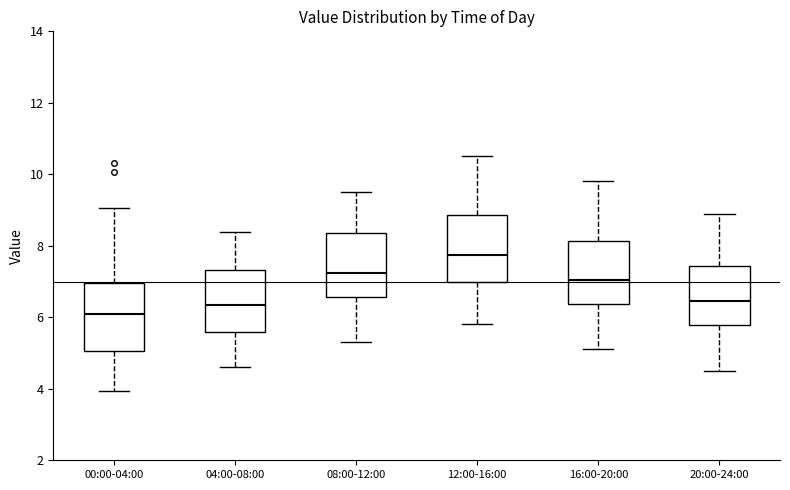

Reading left to right, read every box against the y-axis: the position of its median line, the range the box covers, and the ends of its whiskers. The values are not printed on the chart, so give them approximately, as read against the axis.

00:00-04:00: median 6.0, box 5.0 to 7.0, whiskers 4.0 to 9.0
04:00-08:00: median 6.4, box 5.6 to 7.4, whiskers 4.6 to 8.4
08:00-12:00: median 7.2, box 6.6 to 8.4, whiskers 5.4 to 9.6
12:00-16:00: median 7.8, box 7.0 to 8.8, whiskers 5.8 to 10.6
16:00-20:00: median 7.0, box 6.4 to 8.2, whiskers 5.2 to 9.8
20:00-24:00: median 6.4, box 5.8 to 7.4, whiskers 4.6 to 9.0